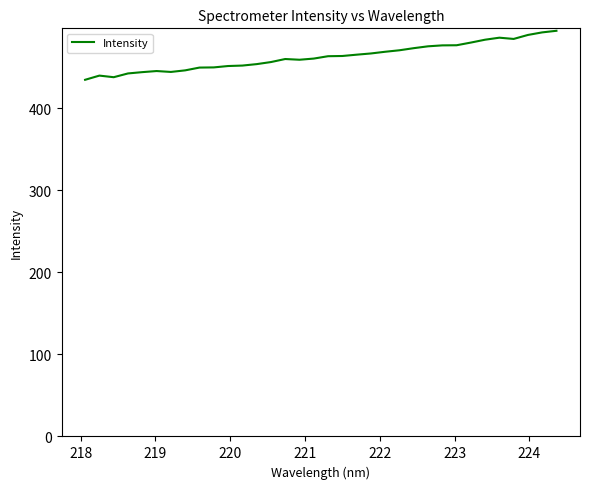

What is the greatest value displayed?

494.8